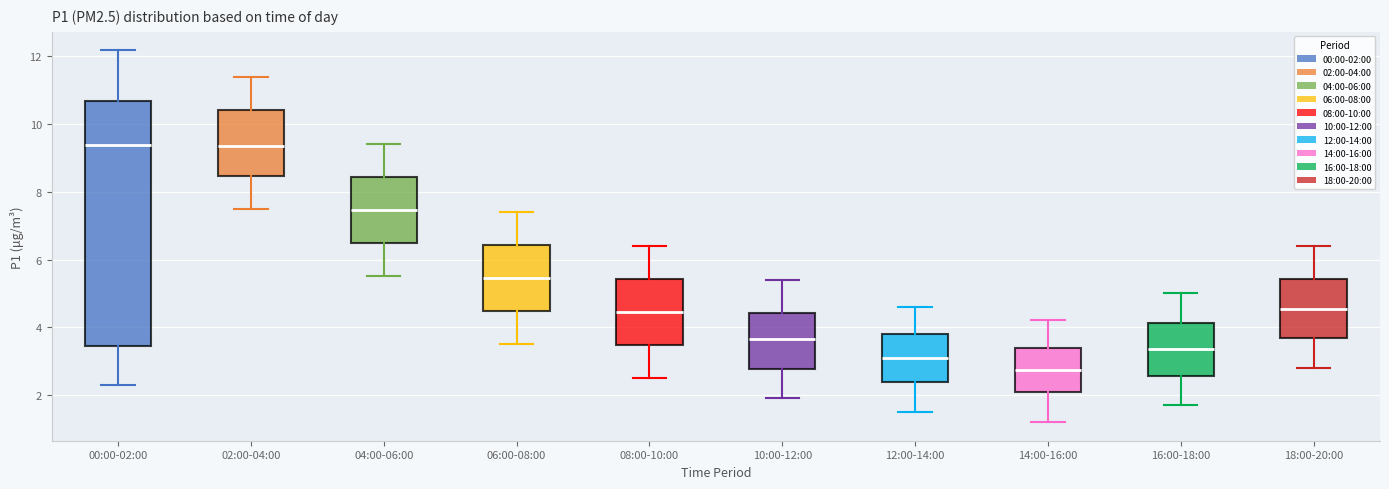

Reading left to right, read every box against the y-axis: the position of its median line, the range the box covers, and the ends of its whiskers. The values are not printed on the chart, so give them approximately, as read against the axis.

00:00-02:00: median 9.4, box 3.4 to 10.6, whiskers 2.4 to 12.2
02:00-04:00: median 9.4, box 8.4 to 10.4, whiskers 7.6 to 11.4
04:00-06:00: median 7.4, box 6.4 to 8.4, whiskers 5.6 to 9.4
06:00-08:00: median 5.4, box 4.4 to 6.4, whiskers 3.6 to 7.4
08:00-10:00: median 4.4, box 3.4 to 5.4, whiskers 2.6 to 6.4
10:00-12:00: median 3.6, box 2.8 to 4.4, whiskers 2.0 to 5.4
12:00-14:00: median 3.2, box 2.4 to 3.8, whiskers 1.6 to 4.6
14:00-16:00: median 2.8, box 2.0 to 3.4, whiskers 1.2 to 4.2
16:00-18:00: median 3.4, box 2.6 to 4.2, whiskers 1.8 to 5.0
18:00-20:00: median 4.6, box 3.6 to 5.4, whiskers 2.8 to 6.4